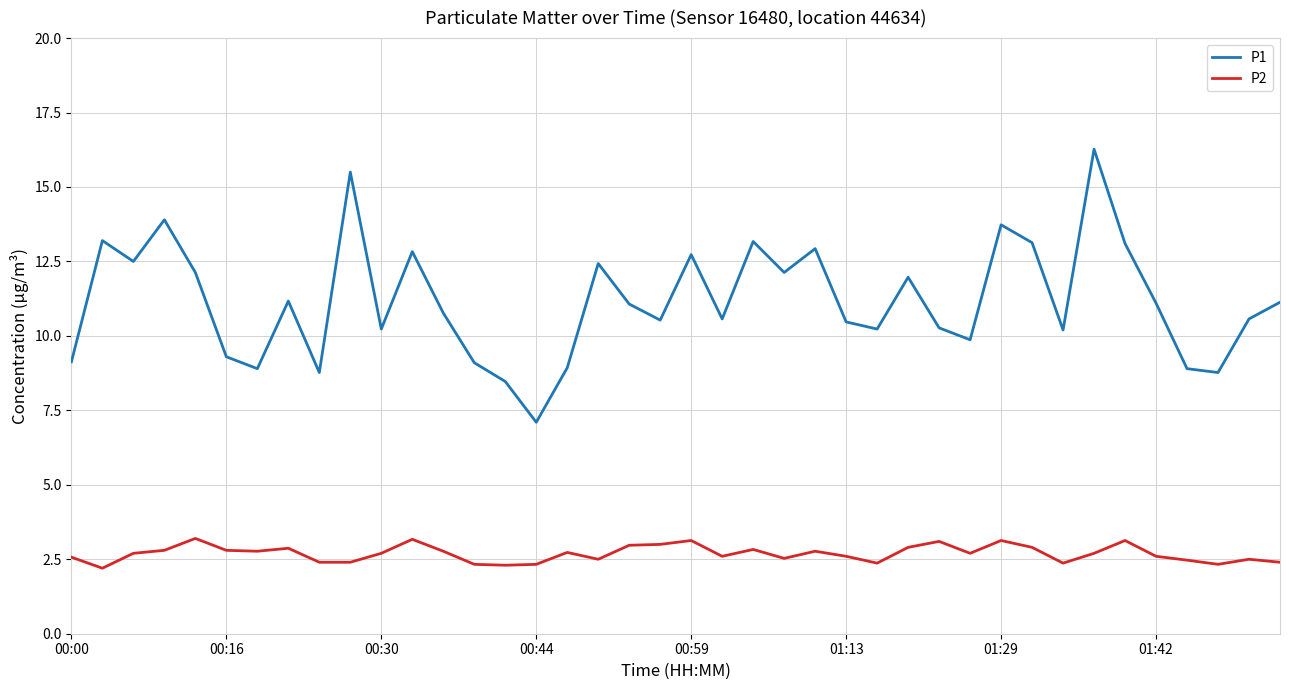

True or false: P1 and P2 cross at least once.

False